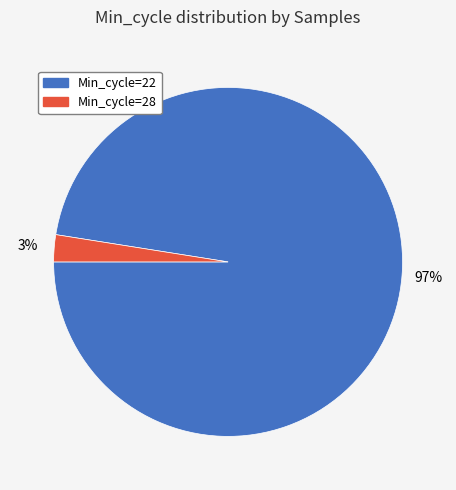

To the nearest percent, what is the average slice percentage?

50%